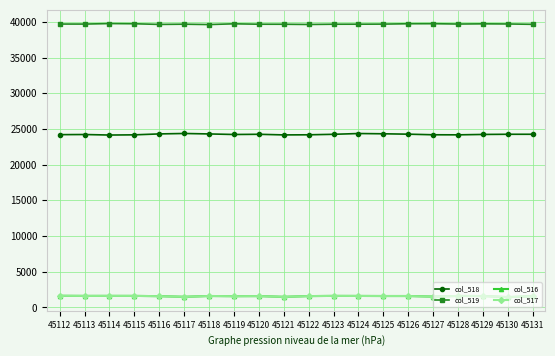

True or false: col_517 and col_519 cross at least once.

False